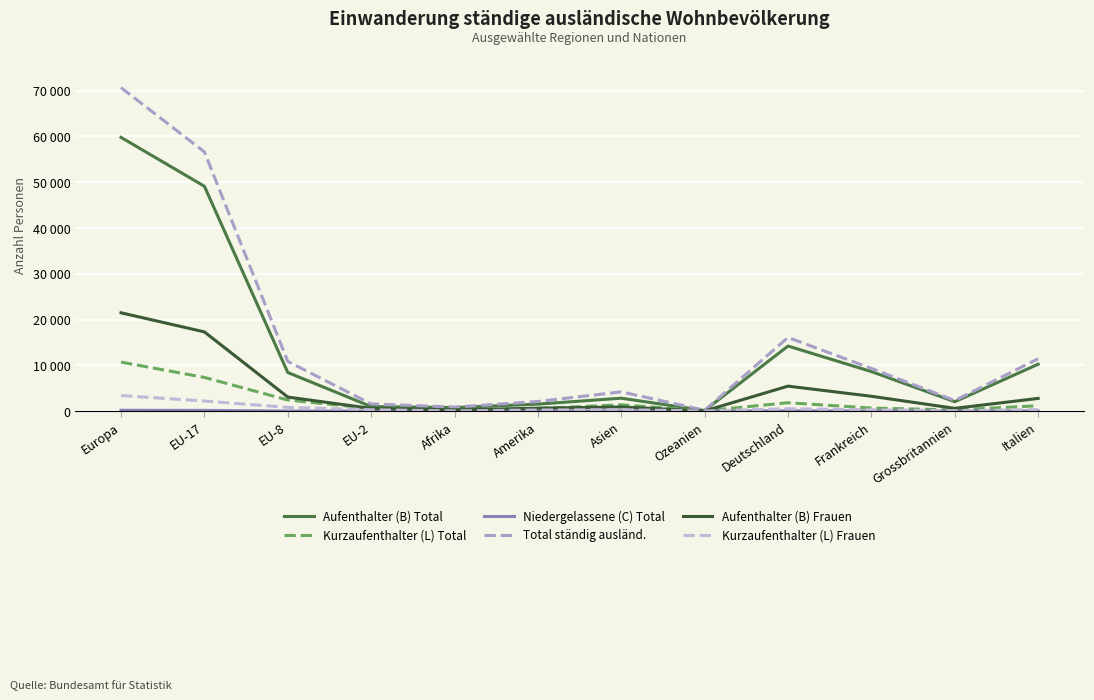

What is the maximum value shown in the chart?

70644